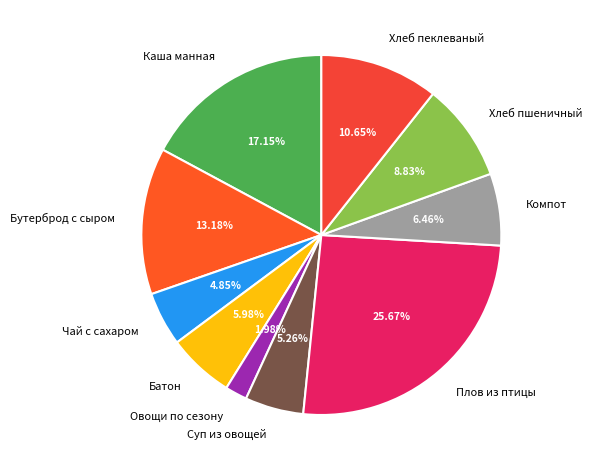

Does Хлеб пшеничный represent more than half of the total?

No